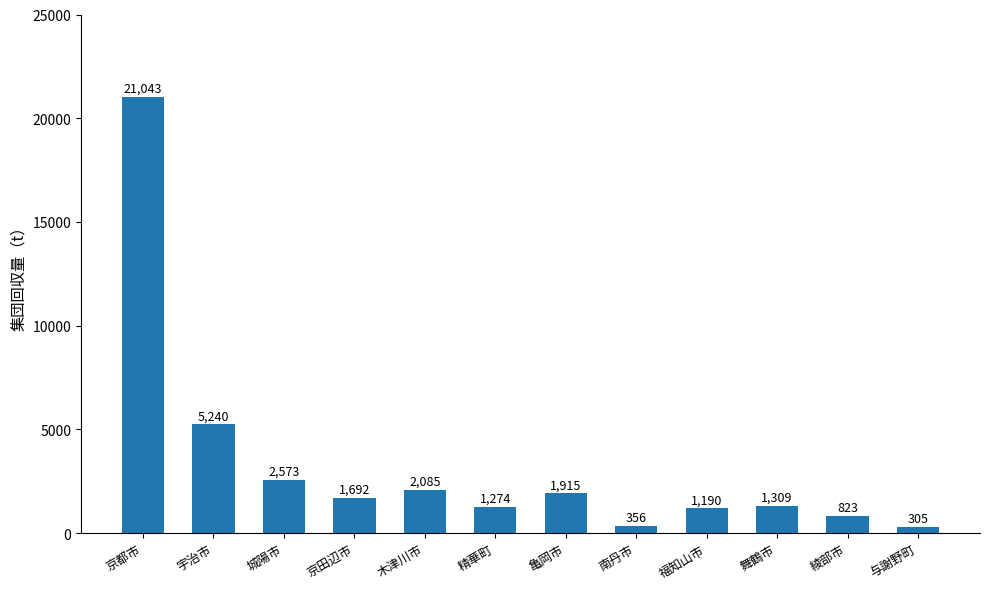

What is the sum of the values at 与謝野町 and 京都市?

21348